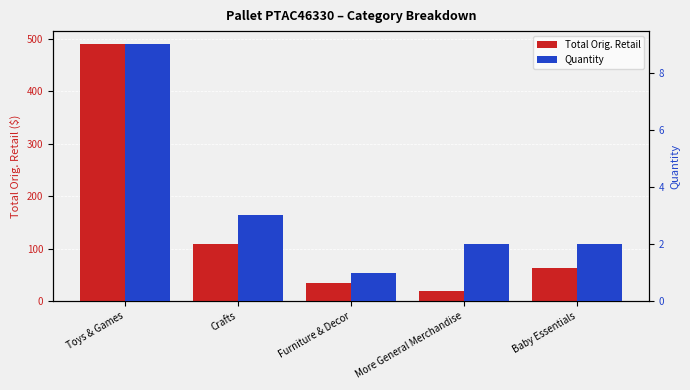

Which has a higher value, Toys & Games or Baby Essentials?

Toys & Games